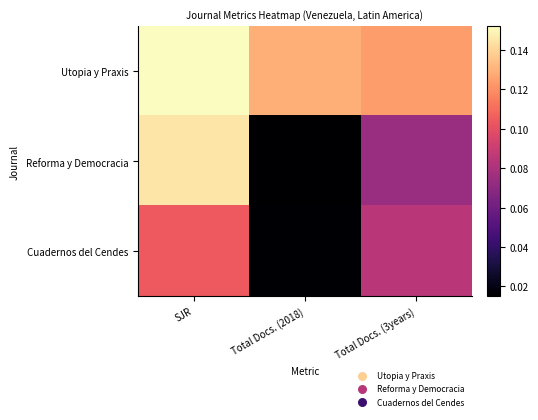

Which label corresponds to the smallest value in the chart?

Total Docs. (2018)